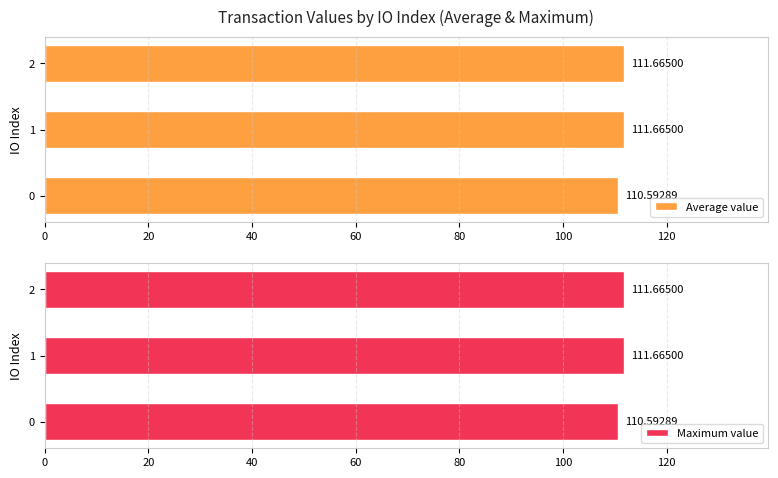

The value of Maximum value at 1 is 111.7. True or false?

True